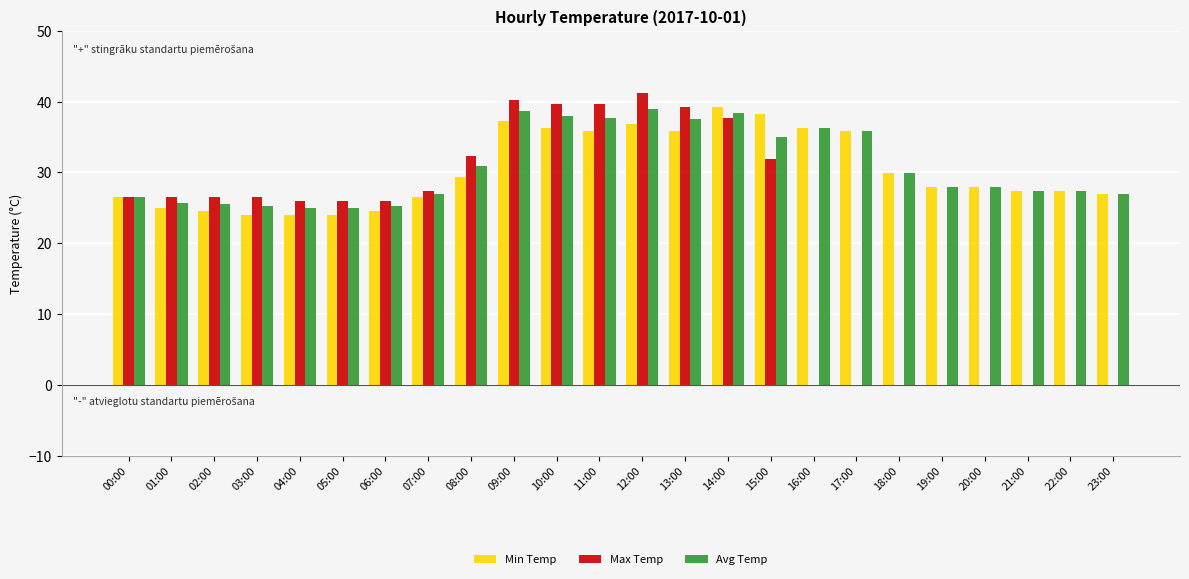

Read the Min Temp value at 03:00.

24.0